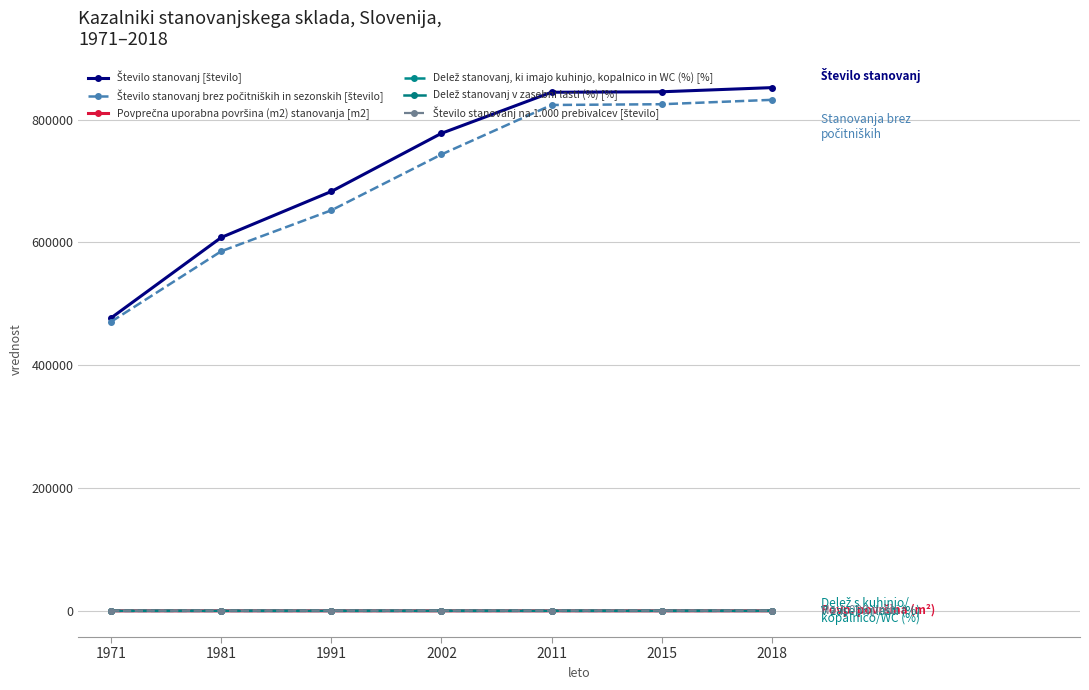

What is the spread (max minus min) of values at 2015?

845333.9